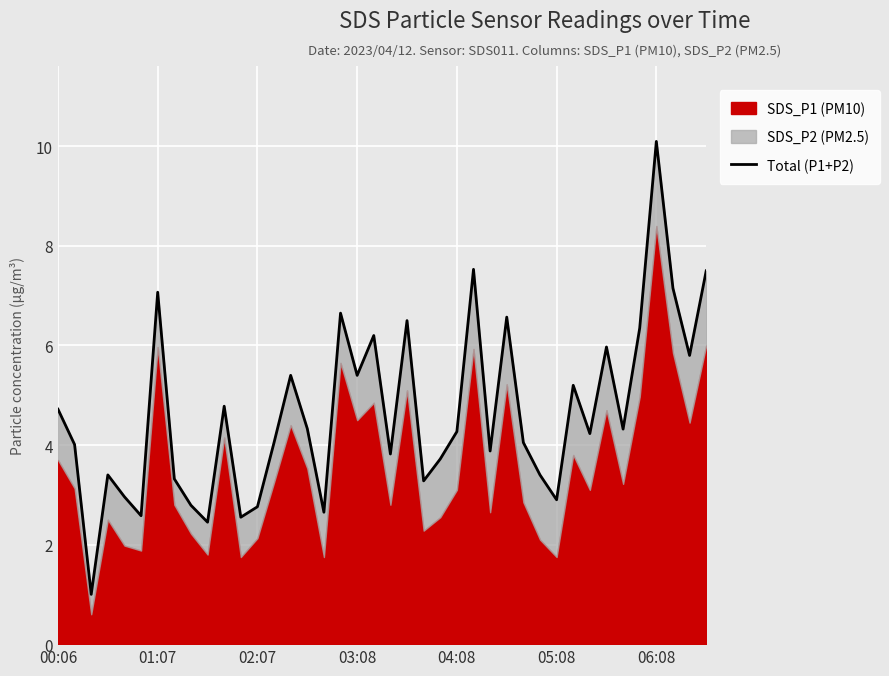

What is the approximate value at 34?

4.3